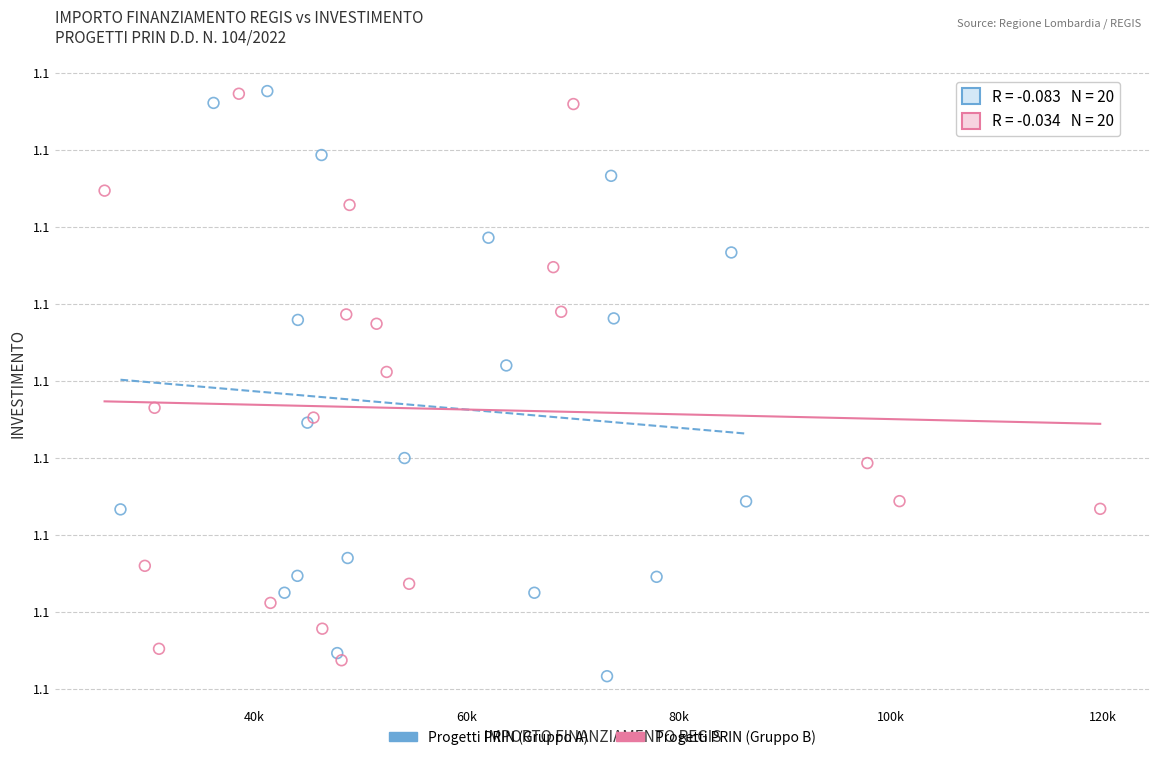

What are all the series names shown in the legend?

Progetti PRIN (Gruppo A), Progetti PRIN (Gruppo B)